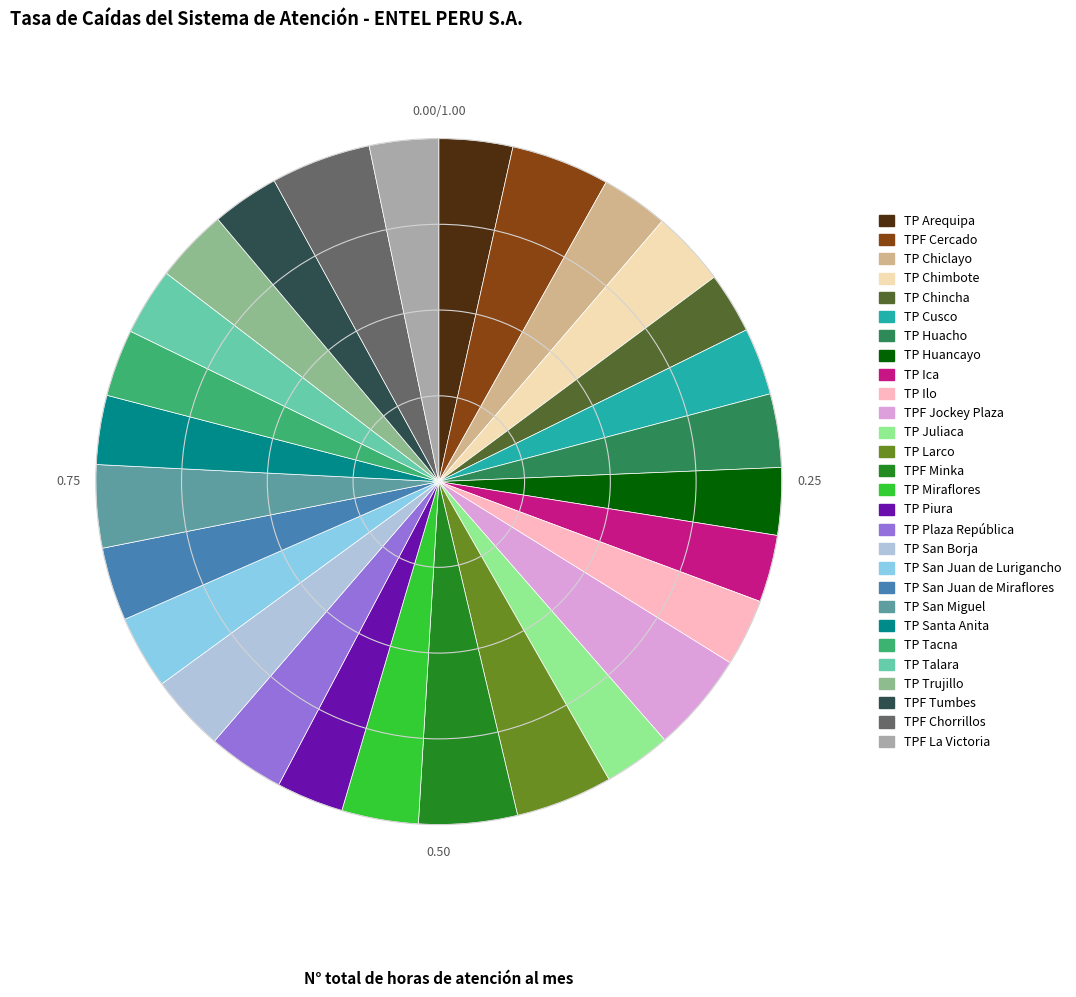

Do TP Ica and TP Juliaca together represent more than half of the pie?

No